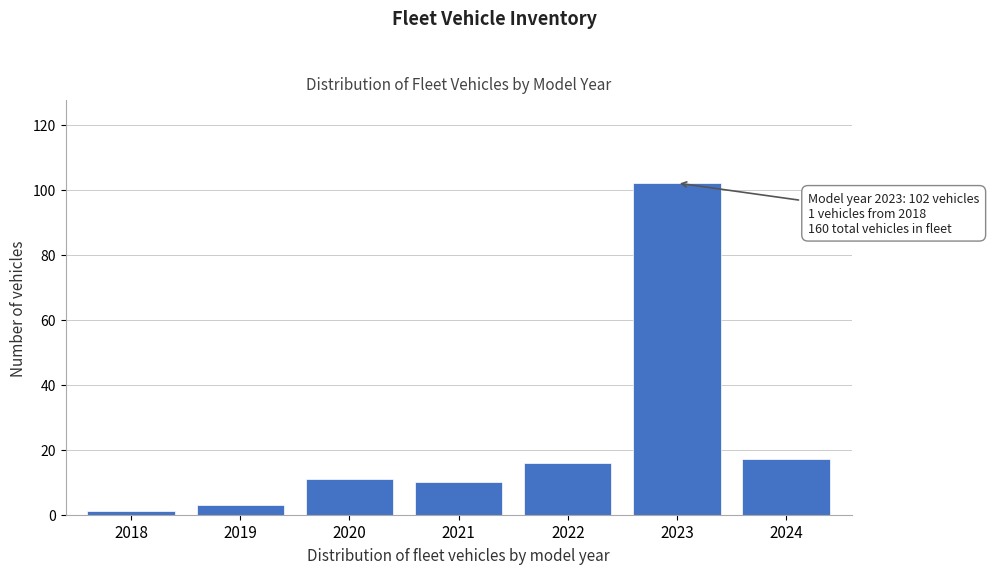

Reading right to left, transcribe all the data shown in this chart.

2024=17	2023=102	2022=16	2021=10	2020=11	2019=3	2018=1